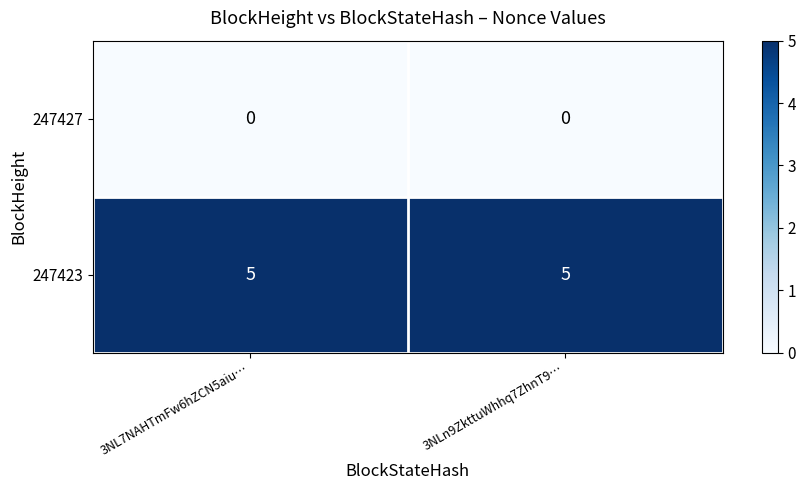

Reading right to left, extract all data points from this chart.

247427: 3NLn9ZkttuWhhq7ZhnT9…=0	3NL7NAHTmFw6hZCN5aiu…=0
247423: 3NLn9ZkttuWhhq7ZhnT9…=5	3NL7NAHTmFw6hZCN5aiu…=5